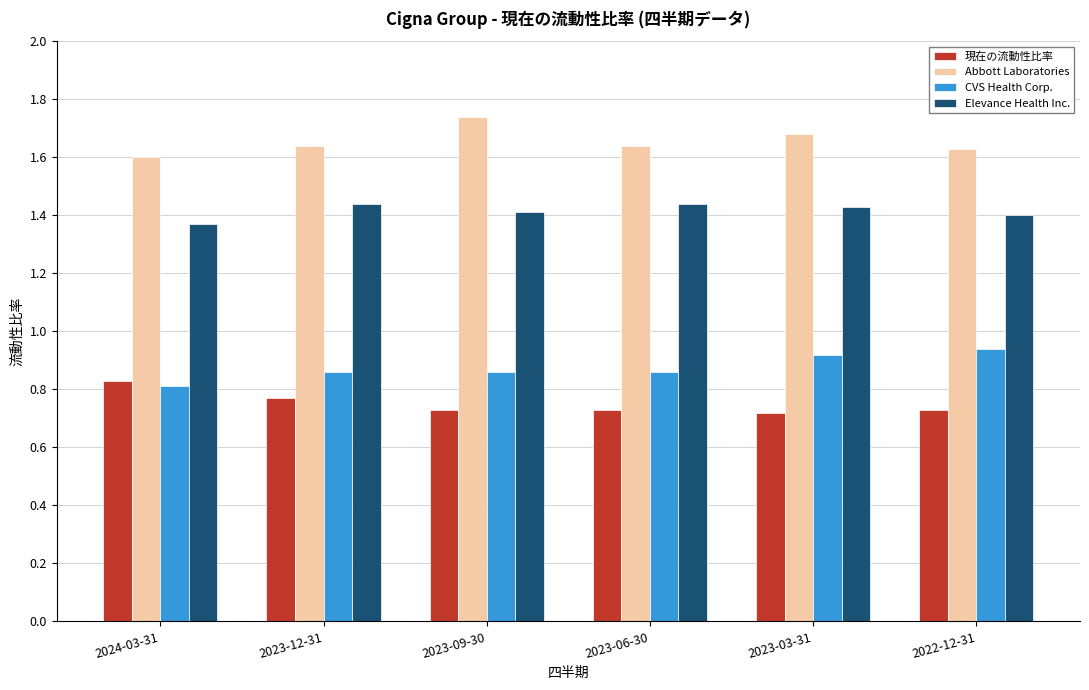

How many Abbott Laboratories values are between 1 and 2?

6